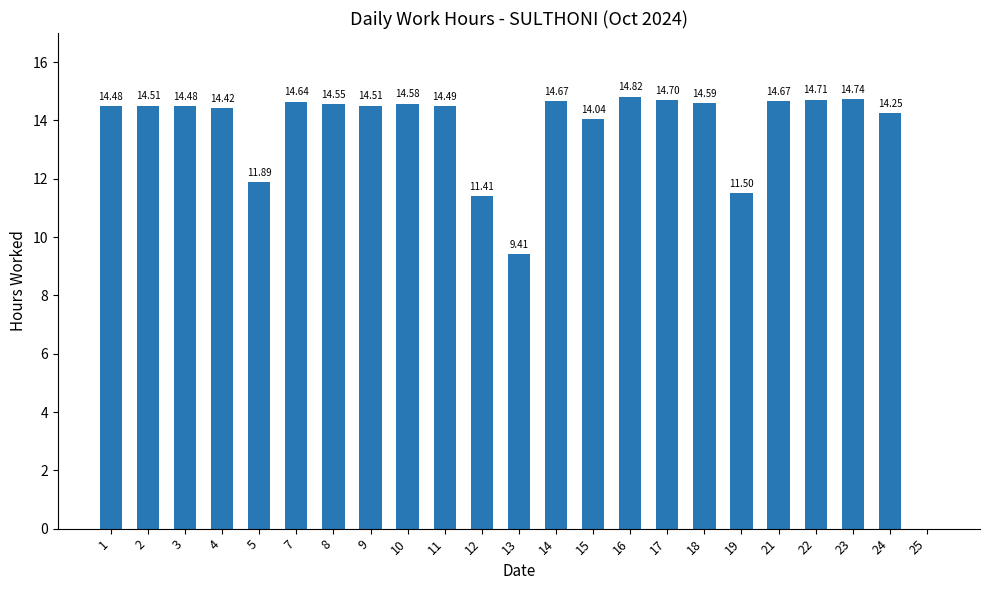

Approximately how many times larger is the value at 12 compared to 5?

1.0